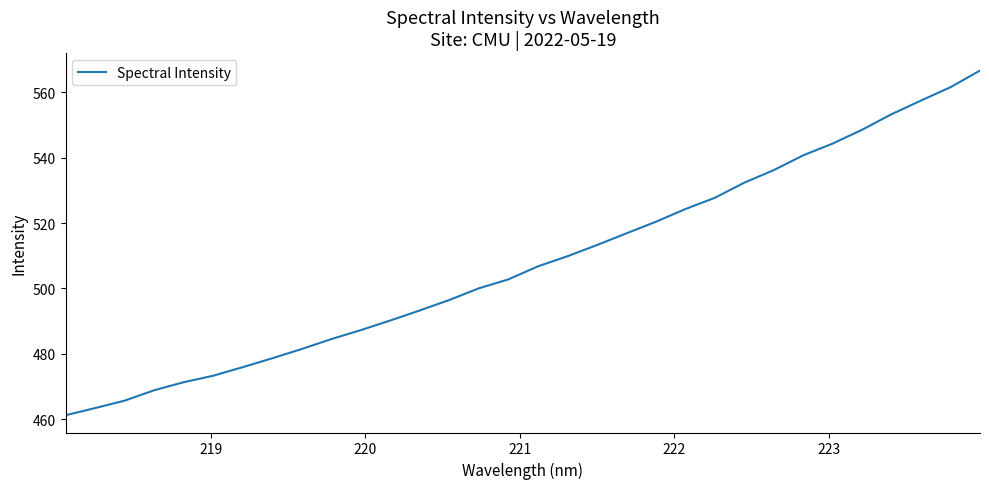

What is the average value?

507.9